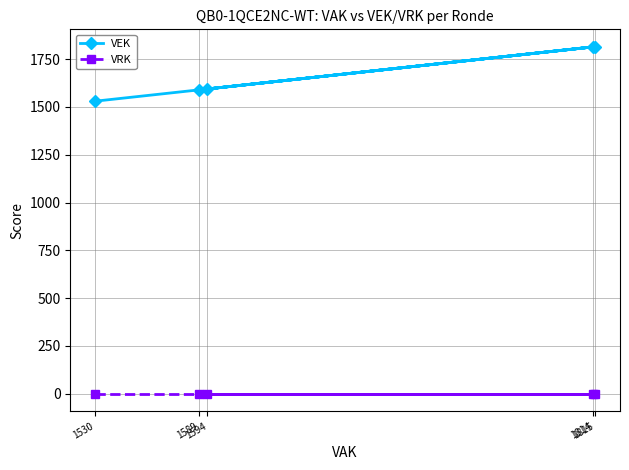

What is the total value across all series at 1589?

1589